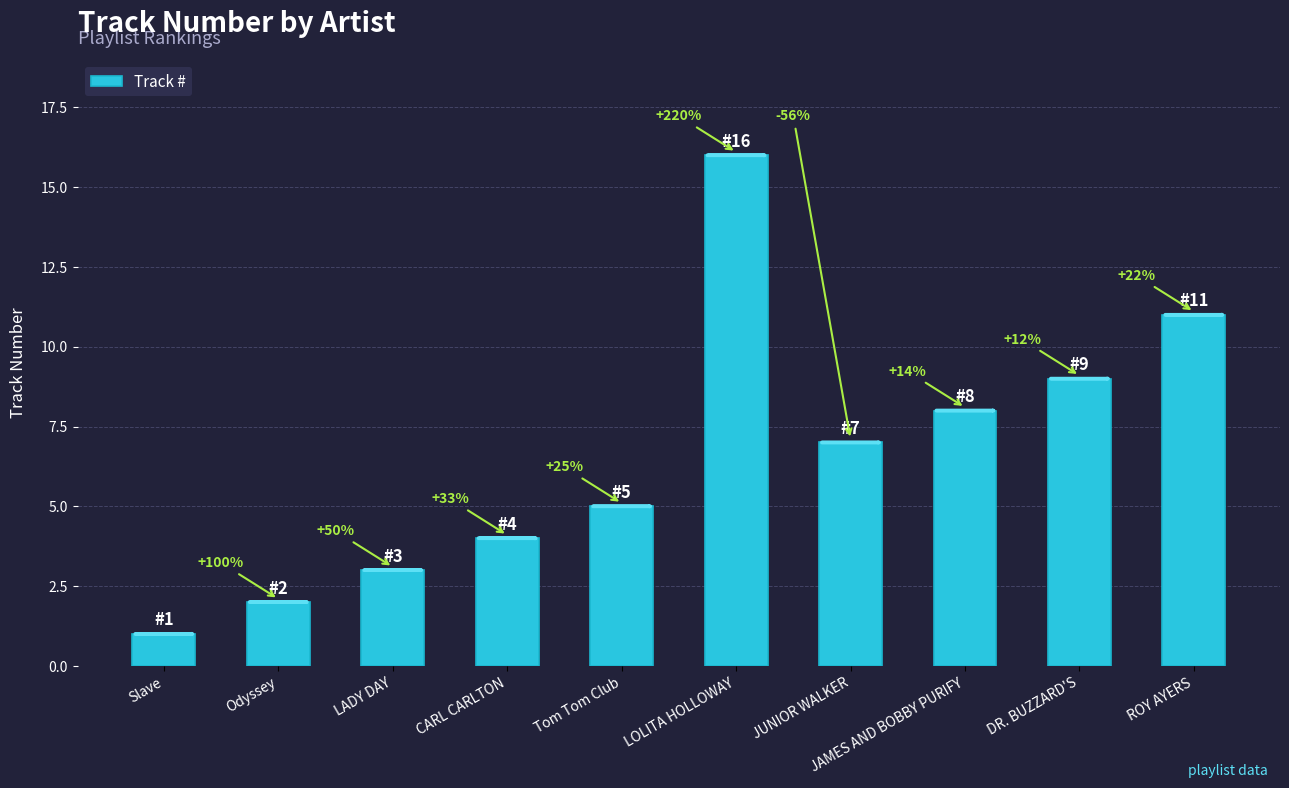

Where does the data first go above 7?

LOLITA HOLLOWAY